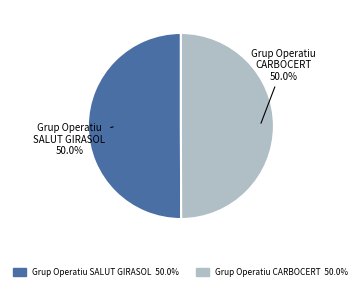

To the nearest percent, what is the combined percentage of Grup Operatiu SALUT GIRASOL and Grup Operatiu CARBOCERT?

100%